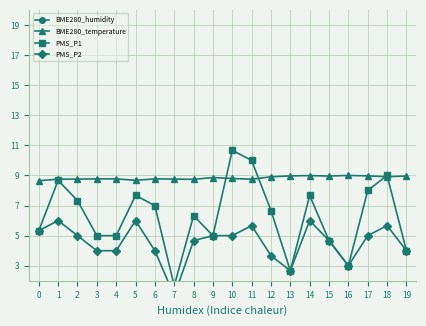

What is the difference between the second highest and minimum values in the BME280_temperature series?

0.3